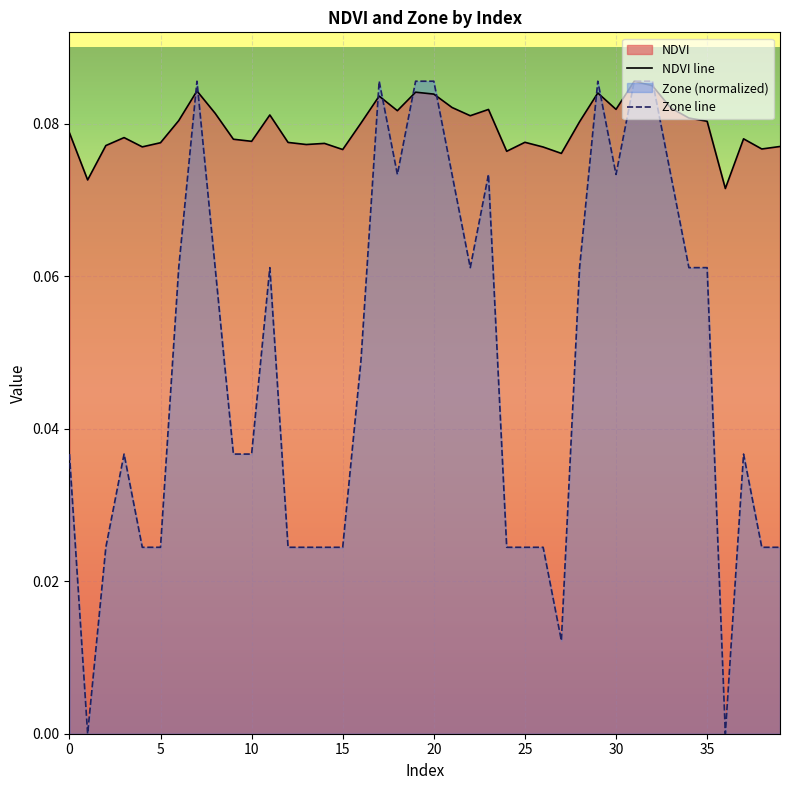

Which series has the largest total across all categories?

NDVI line